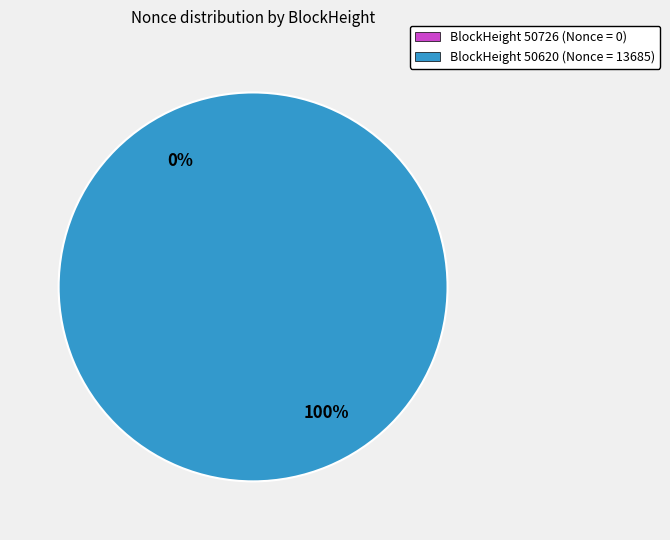

What is the change in value from 50726 to 50620?

+13685